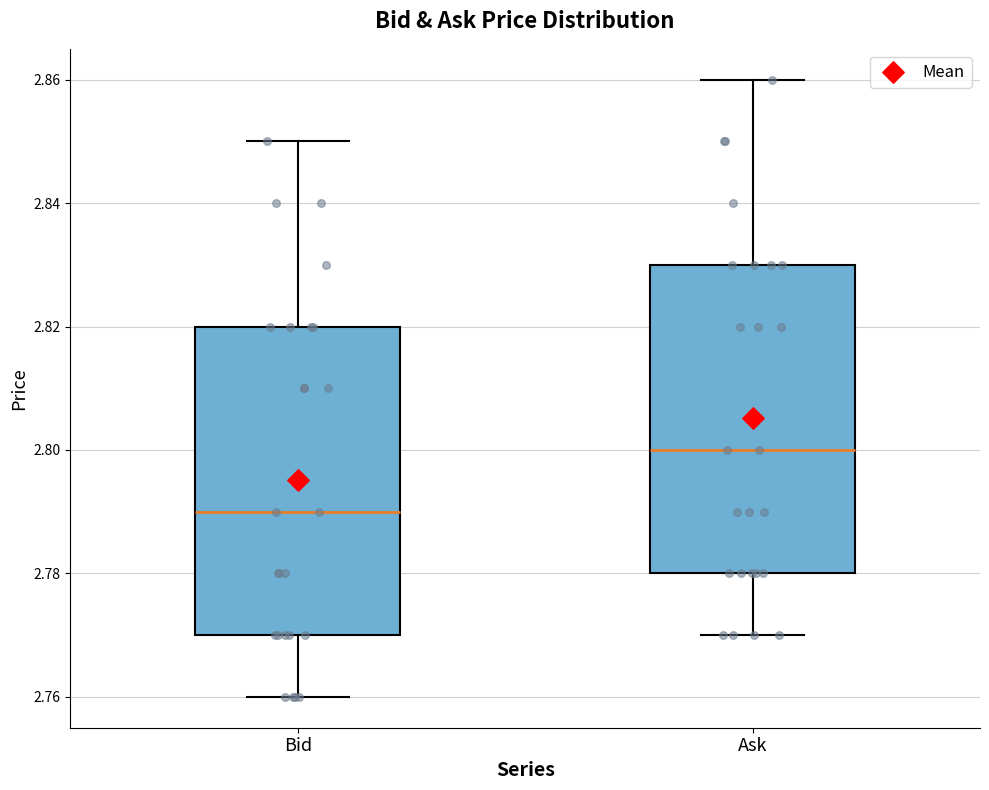

Where is the upper edge of the box for Ask on the y-axis? The values are not printed on the chart, so give them approximately, as read against the axis.

2.83